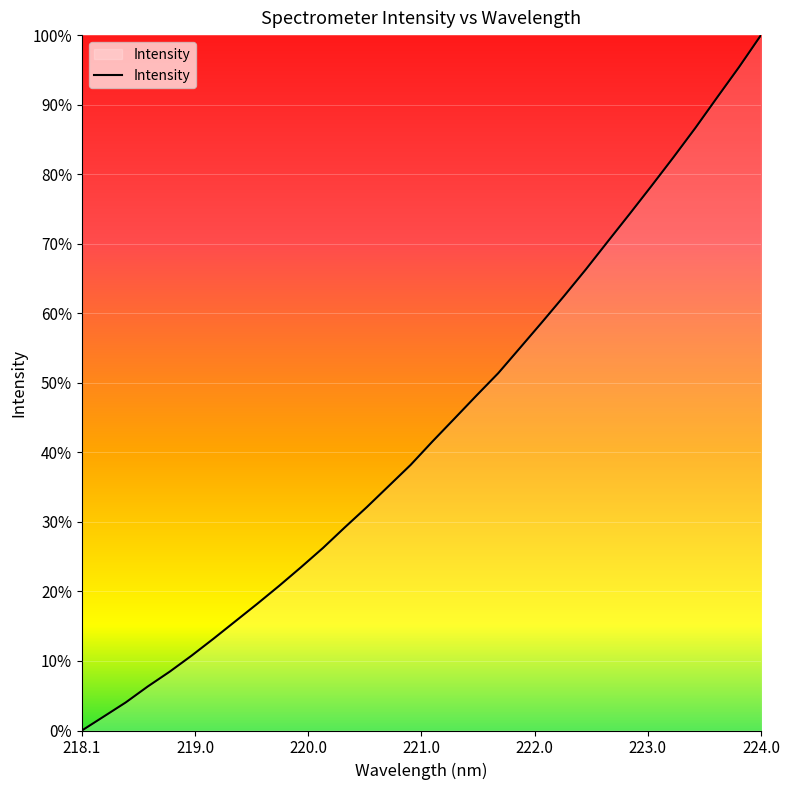

Does the chart have visible grid lines?

Yes